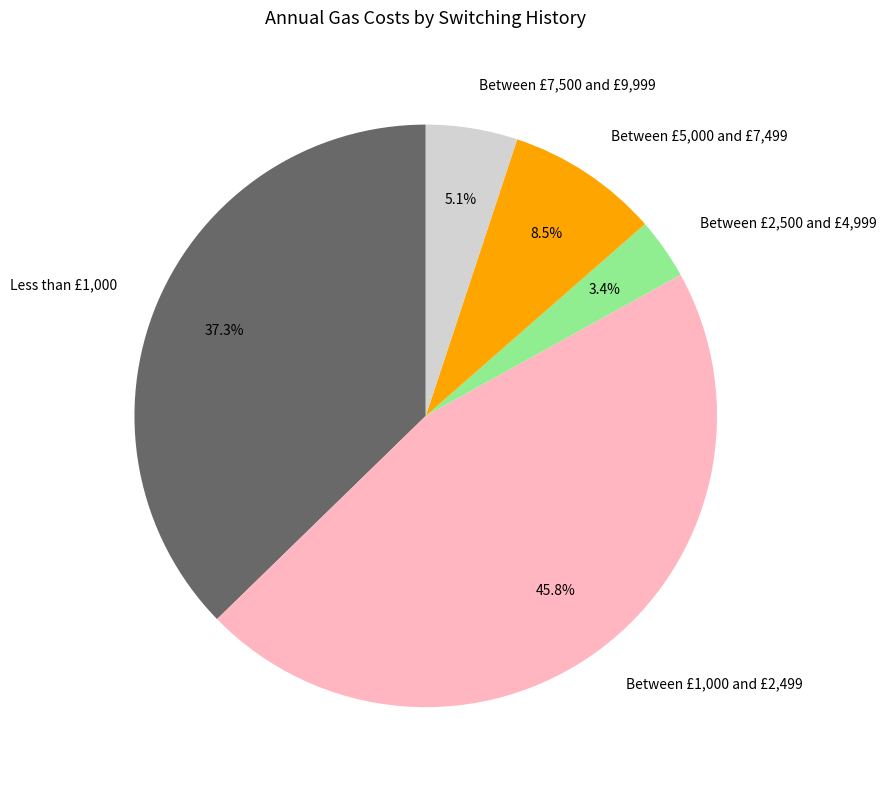

To the nearest percent, what is the combined percentage of Between £1,000 and £2,499 and Between £5,000 and £7,499?

54%